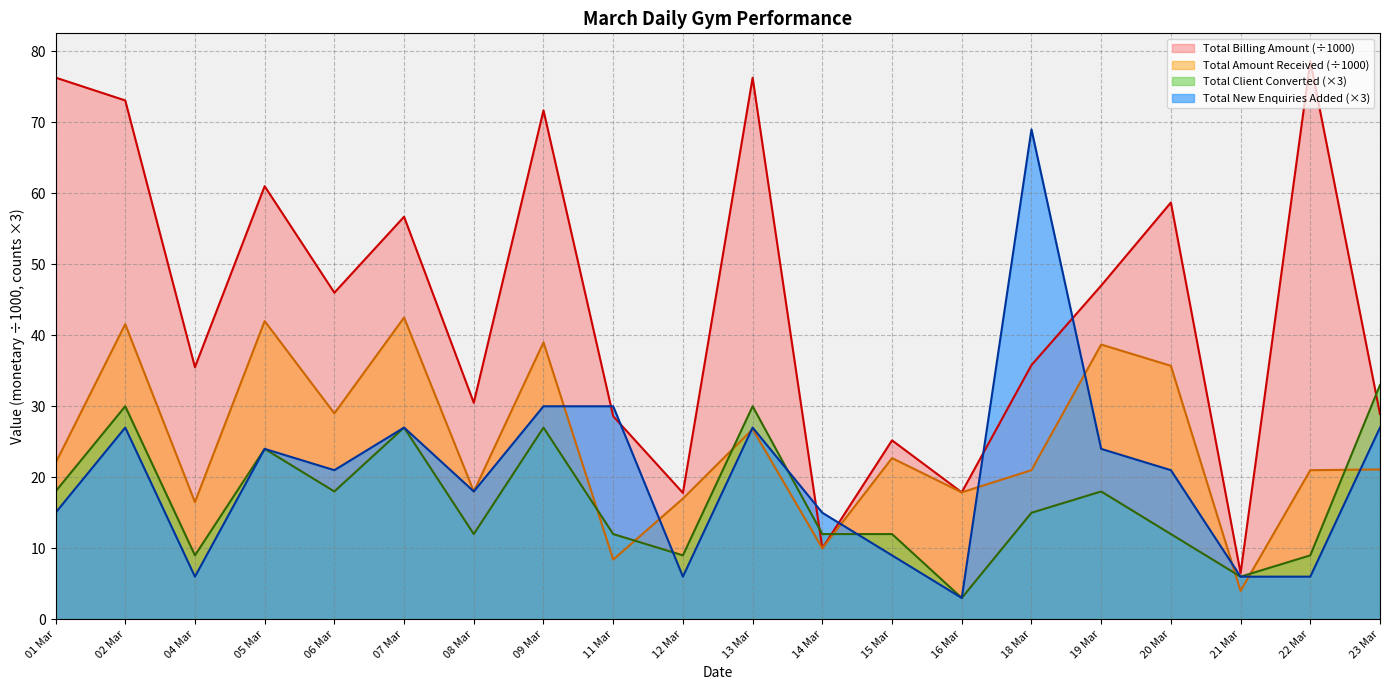

What is the label of the 17th point from the right?

05 Mar